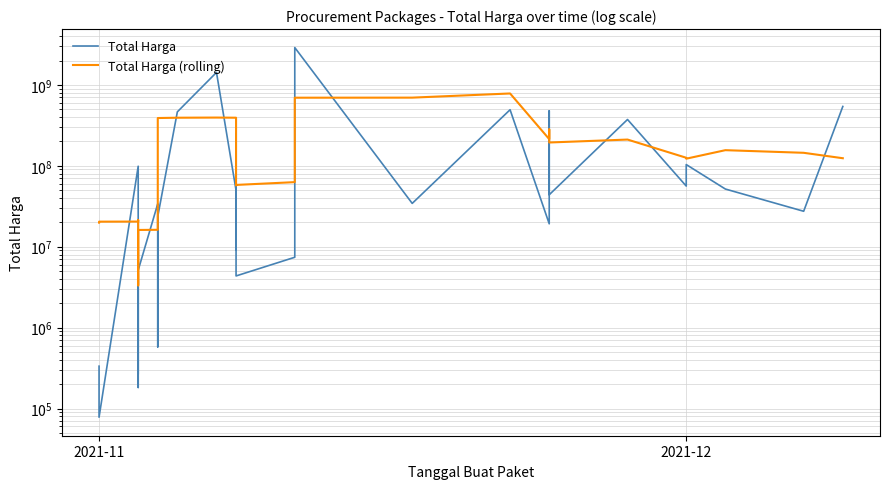

Is the value of Total Harga at 2021-11 greater than the value of Total Harga (rolling) at 28?

No